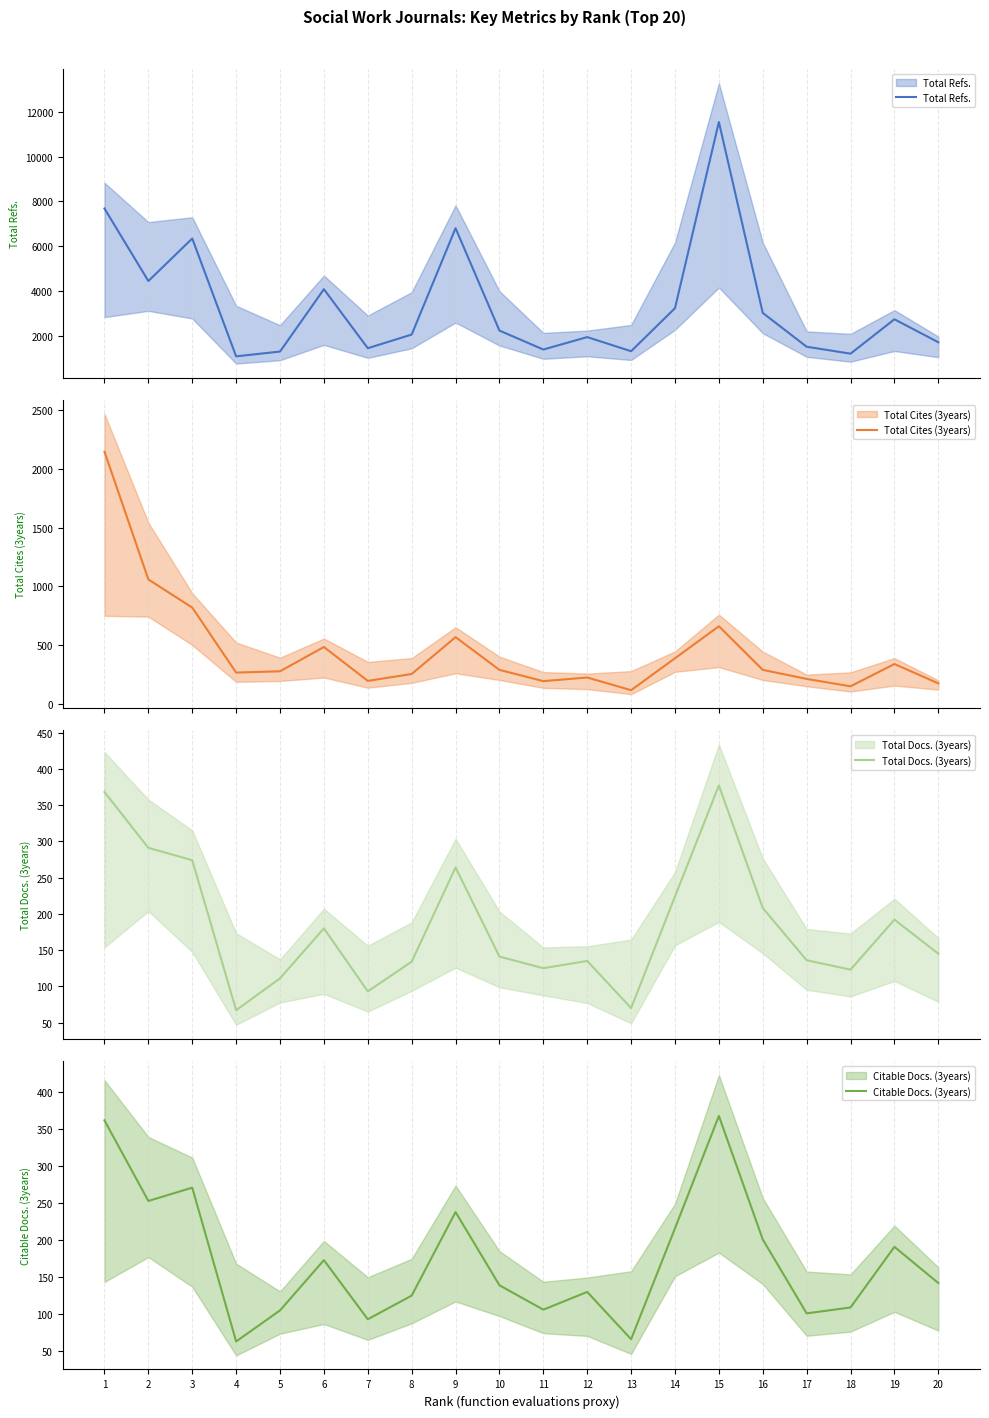

Reading left to right, what are all the values shown in this chart?

Total Refs.: 7679	4439	6338	1074	1289	4074	1438	2048	6800	2226	1379	1935	1303	3227	11544	3015	1504	1194	2731	1704
Total Cites (3years): 2147	1058	818	264	275	482	193	252	566	287	191	222	114	386	659	287	210	147	337	172
Total Docs. (3years): 368	291	274	67	111	180	93	134	264	141	125	135	70	224	377	208	136	123	192	145
Citable Docs. (3years): 362	253	271	63	105	173	93	125	238	139	106	130	66	216	368	201	101	109	191	142